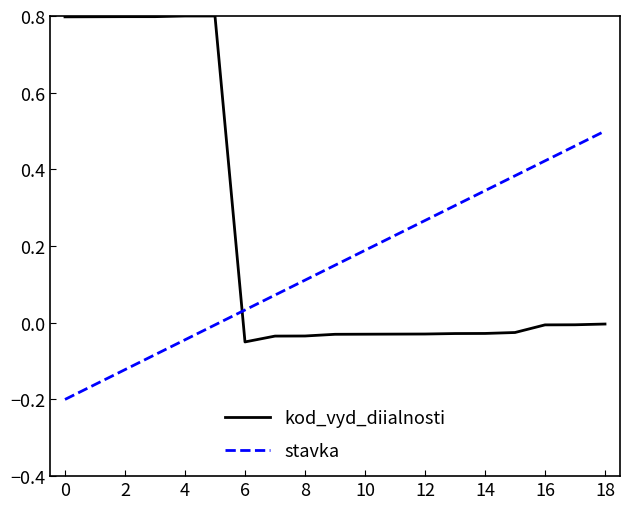

At how many categories does at least one series exceed 0?

19